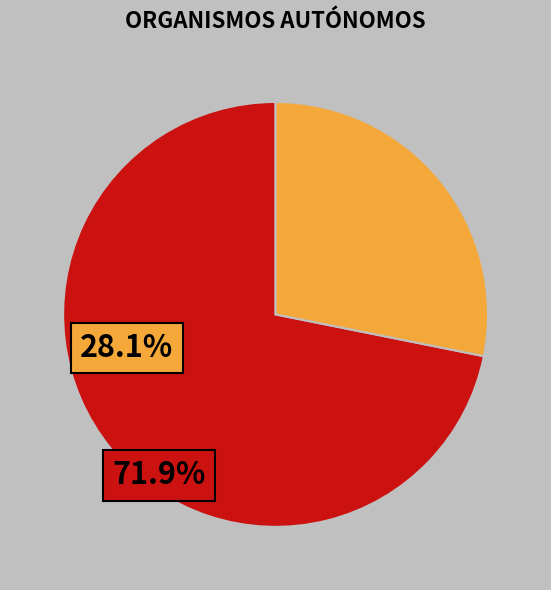

Is there any slice that represents more than half of the pie?

Yes